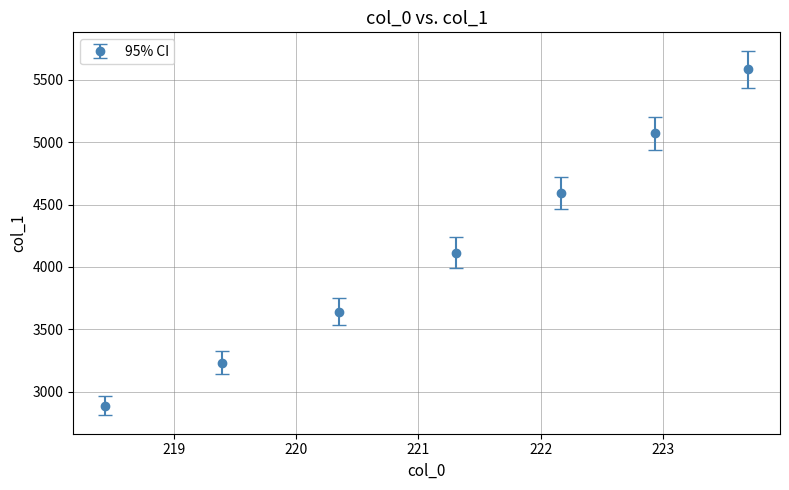

What is the maximum value shown in the chart?

5586.0